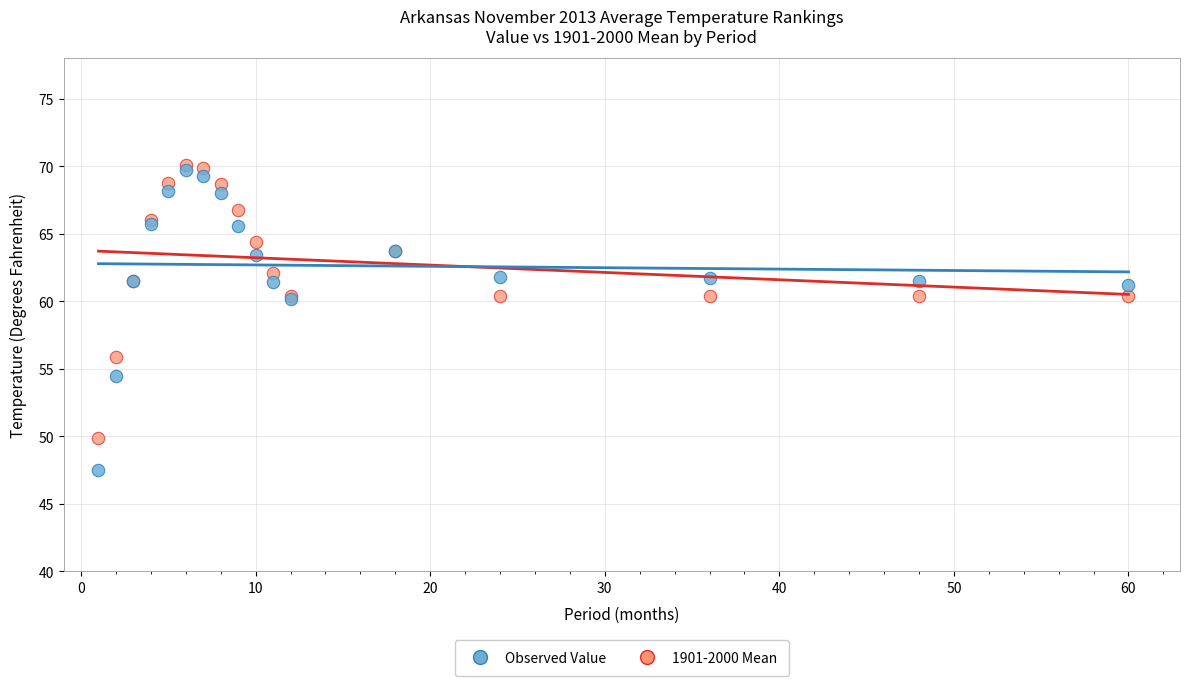

Which series has the largest Y range (max minus min)?

Observed Value